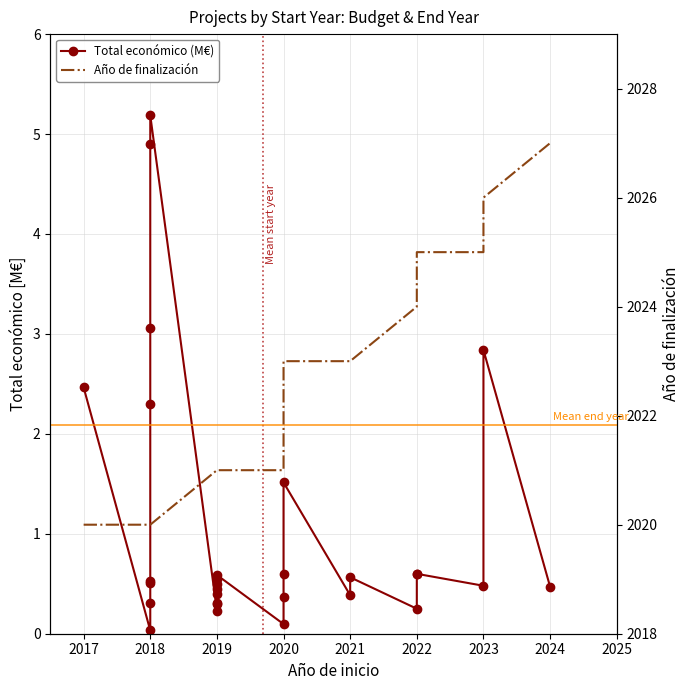

What is the maximum value for Año de finalización?

2027.0